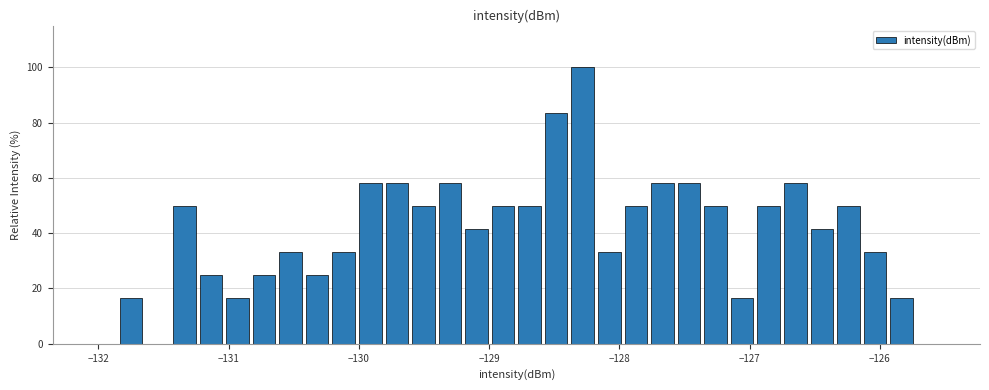

Around what value on the x-axis is the tallest bar? Give the approximate position of its centre, as read against the axis.

-128.3